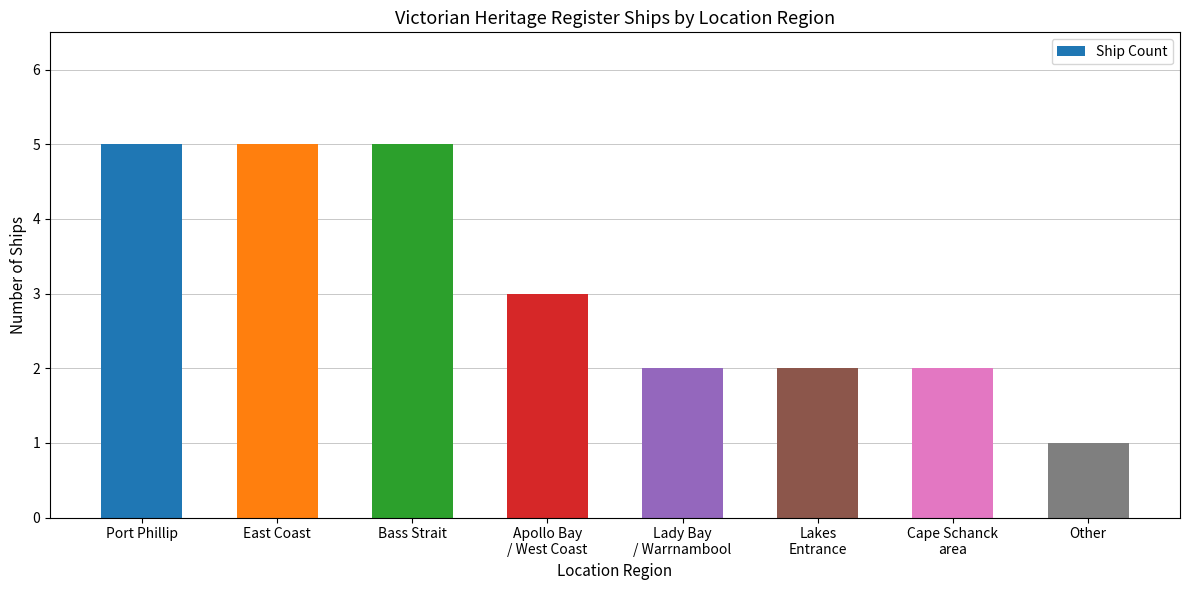

What is the label of the 5th bar from the left?

Lady Bay
/ Warrnambool